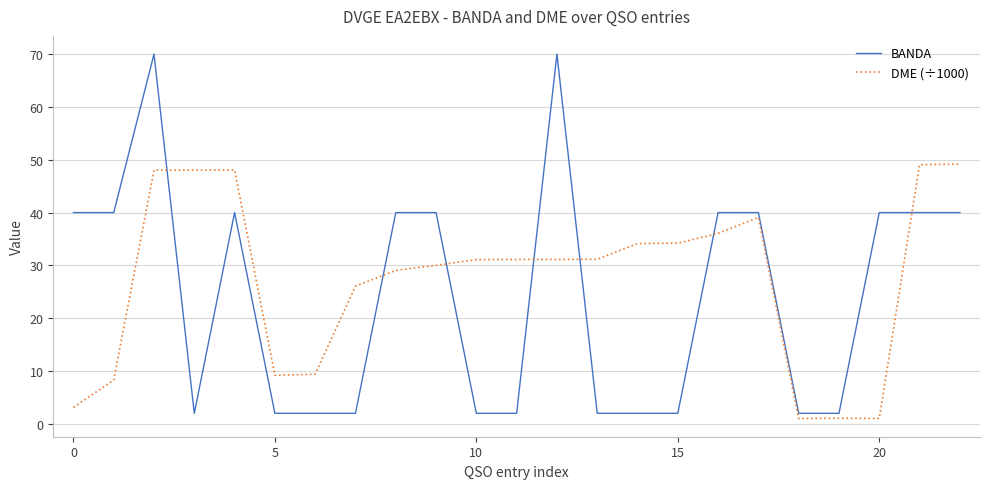

How many intersections are there between BANDA and DME (÷1000)?

7